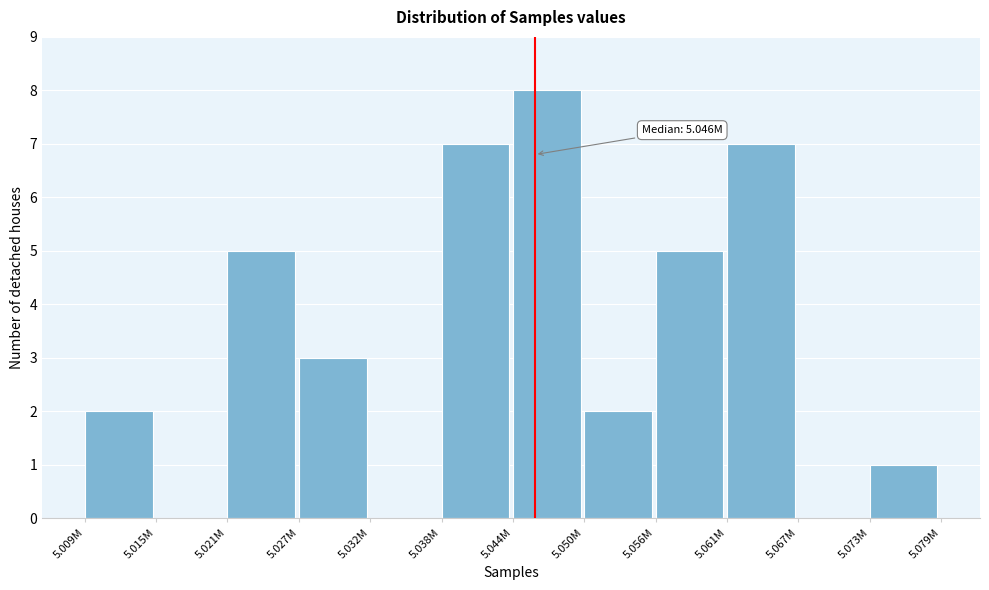

Reading left to right, transcribe all the data shown in this chart.

5.009M=2	5.015M=0	5.021M=5	5.027M=3	5.032M=0	5.038M=7	5.044M=8	5.050M=2	5.056M=5	5.061M=7	5.067M=0	5.073M=1